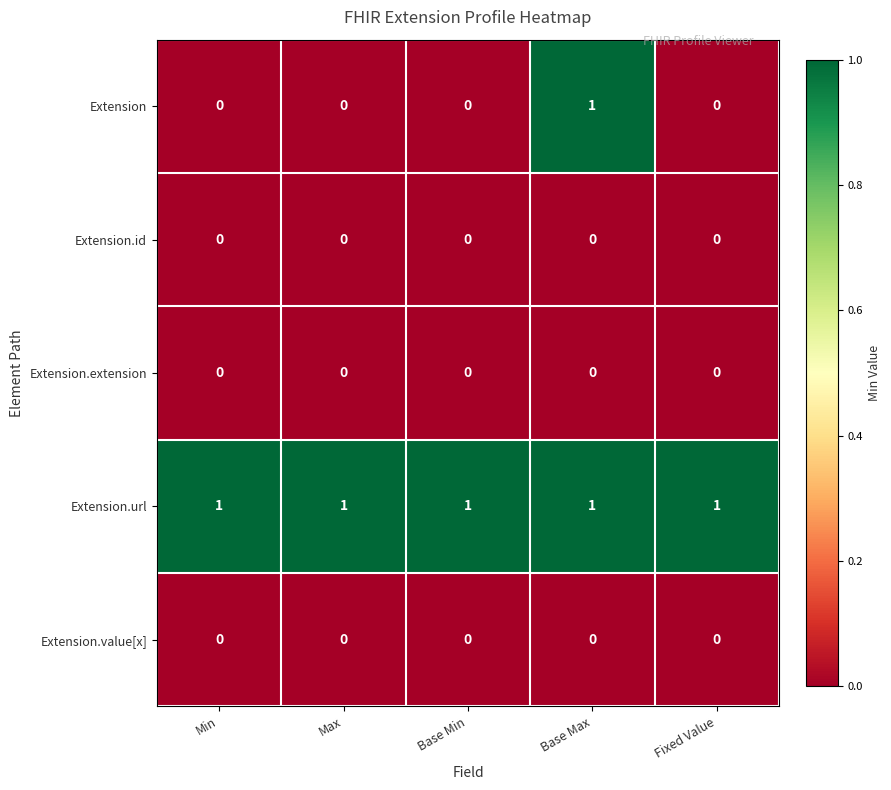

What is the total value across all series at Min?

1